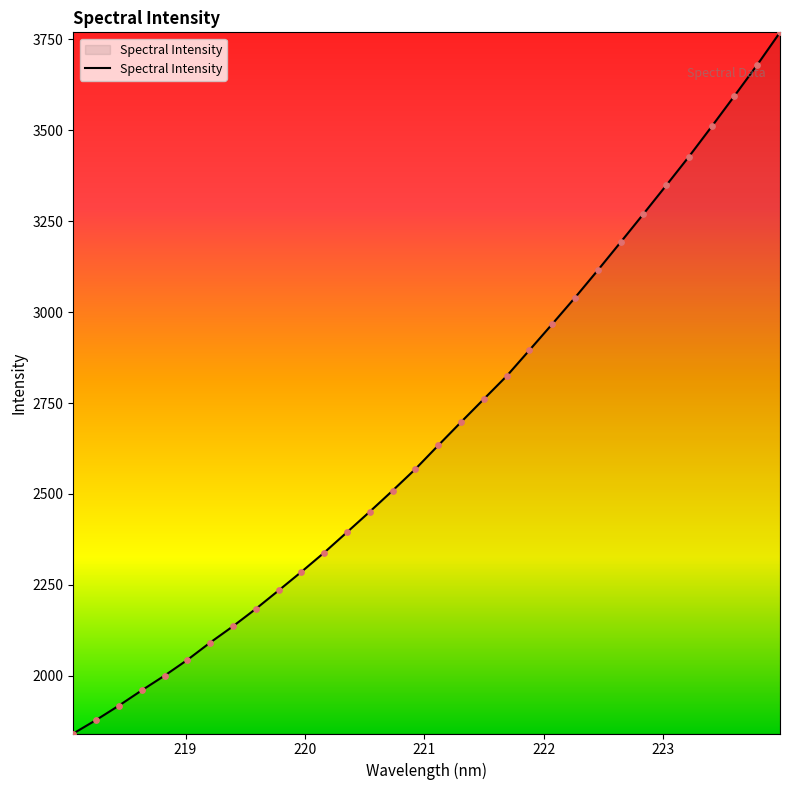

What is the smallest value displayed?

1841.8